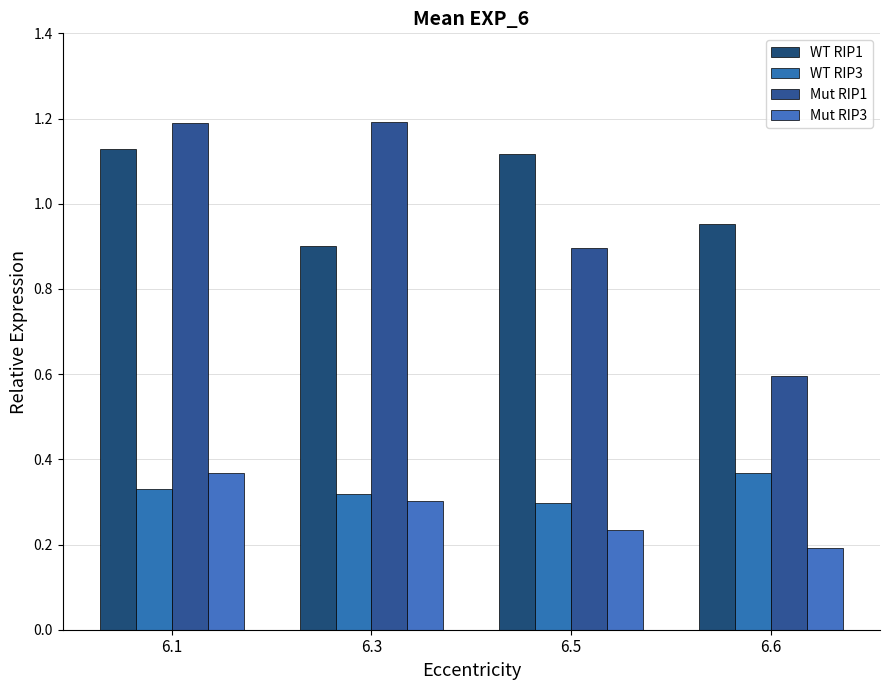

Is the value of Mut RIP3 at 6.6 greater than the value of WT RIP1 at 6.1?

No